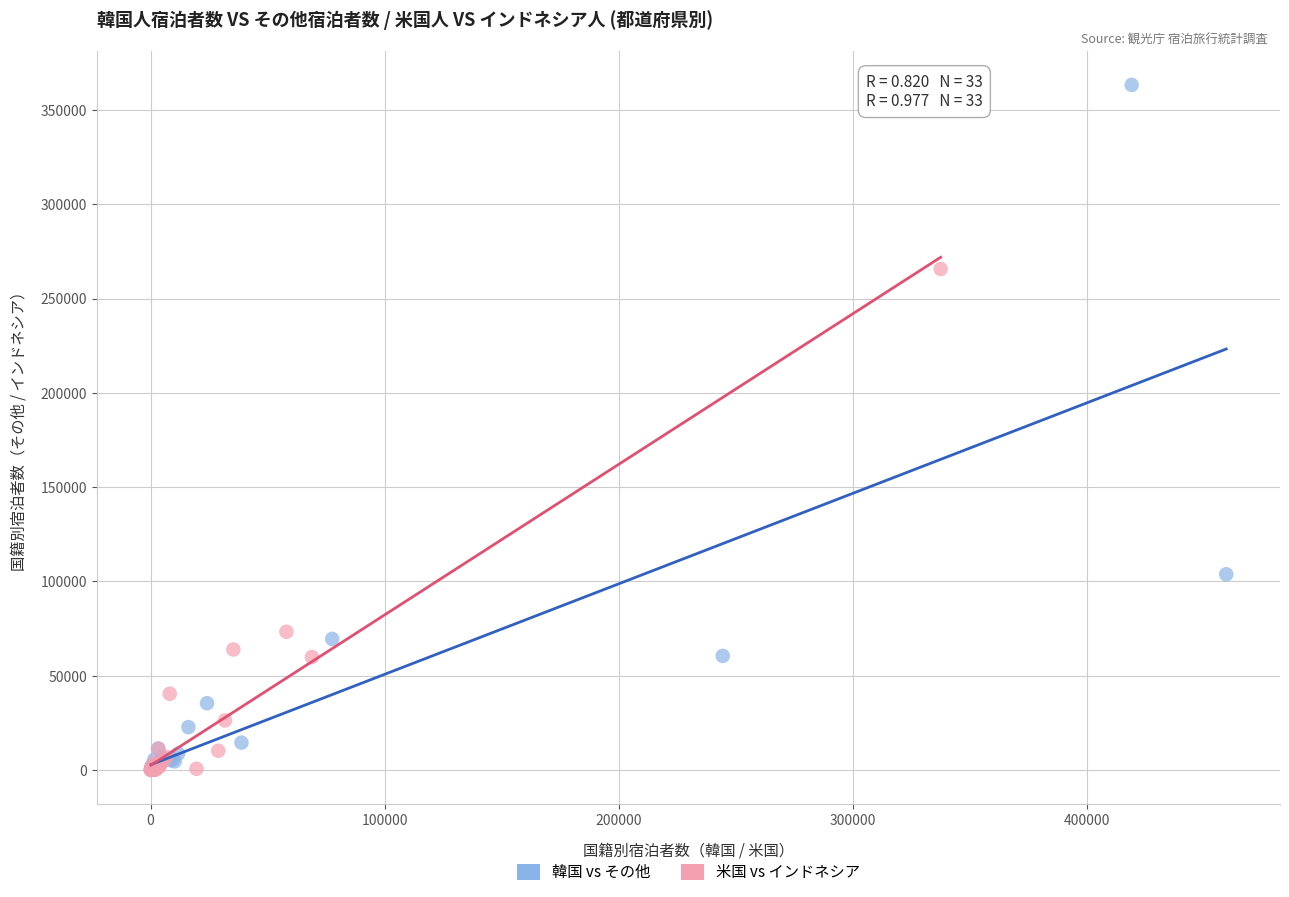

Which series has the widest spread of Y values?

韓国 vs その他